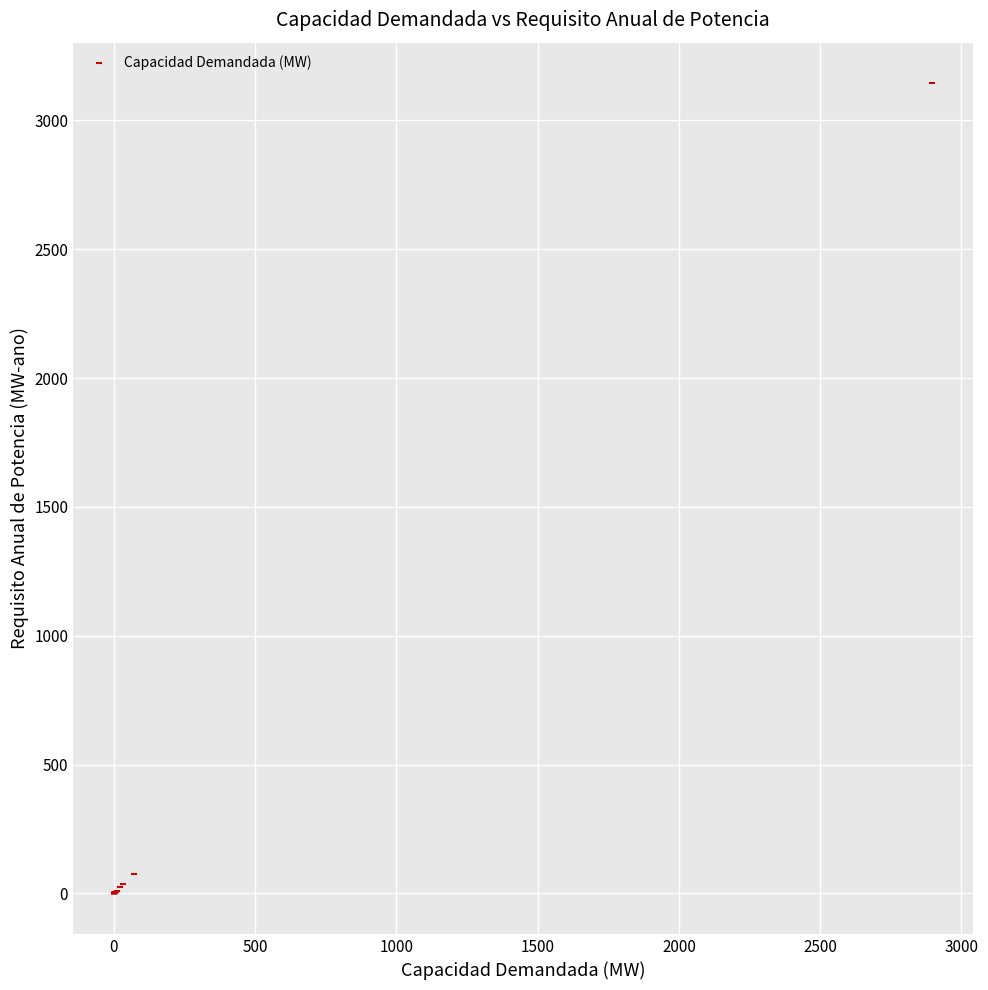

What Y value in the scatter plot is closest to 1572?

77.1